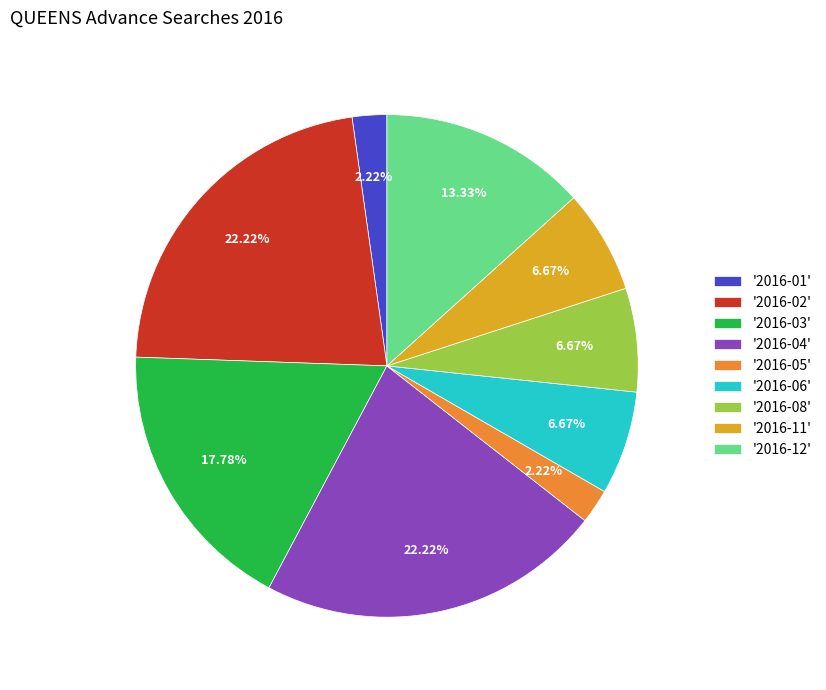

Does any single category account for the majority?

No